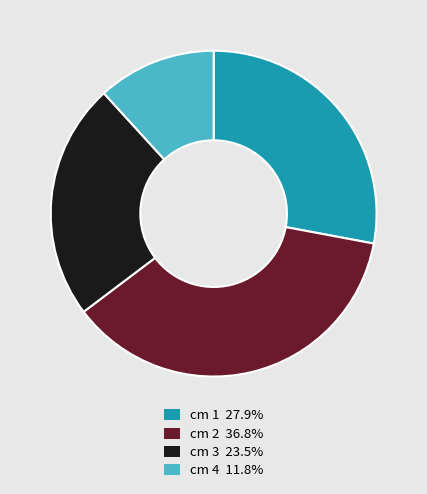

What is the ratio of the value at cm 4 11.8% to the value at cm 1 27.9%?

0.4